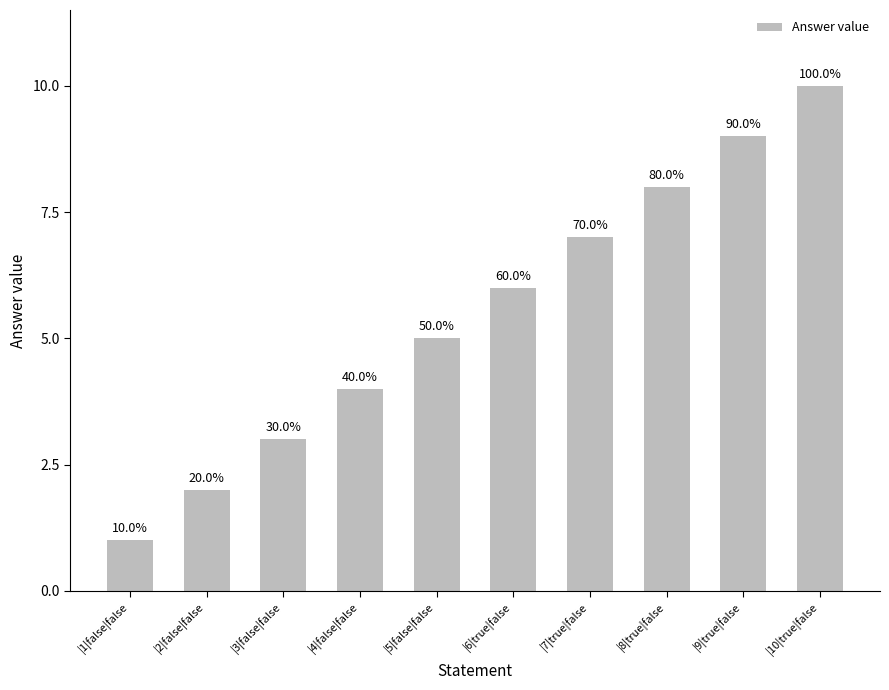

What is the maximum value shown in the chart?

10